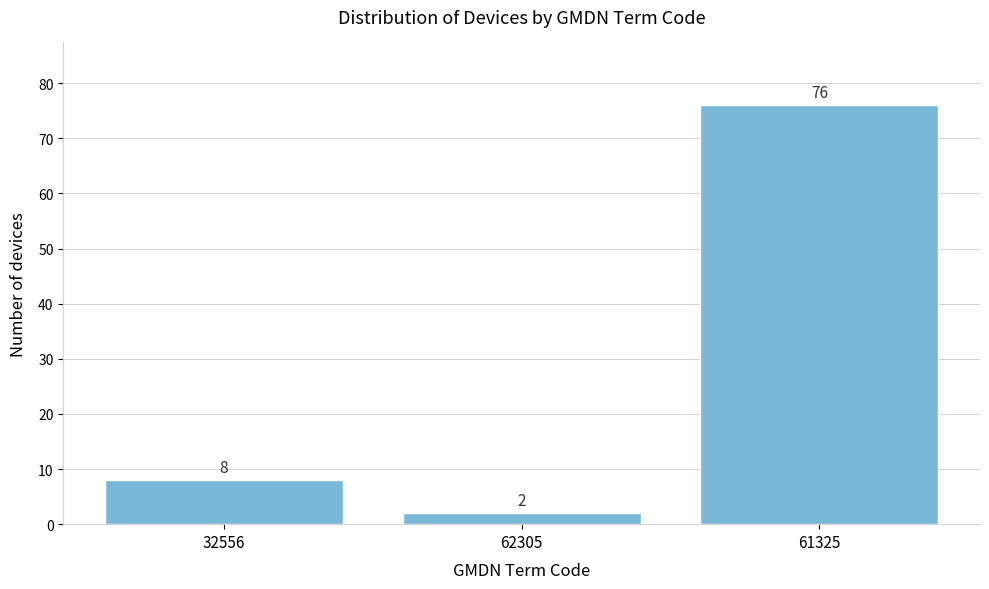

Reading left to right, list all the values displayed in this chart.

8	2	76